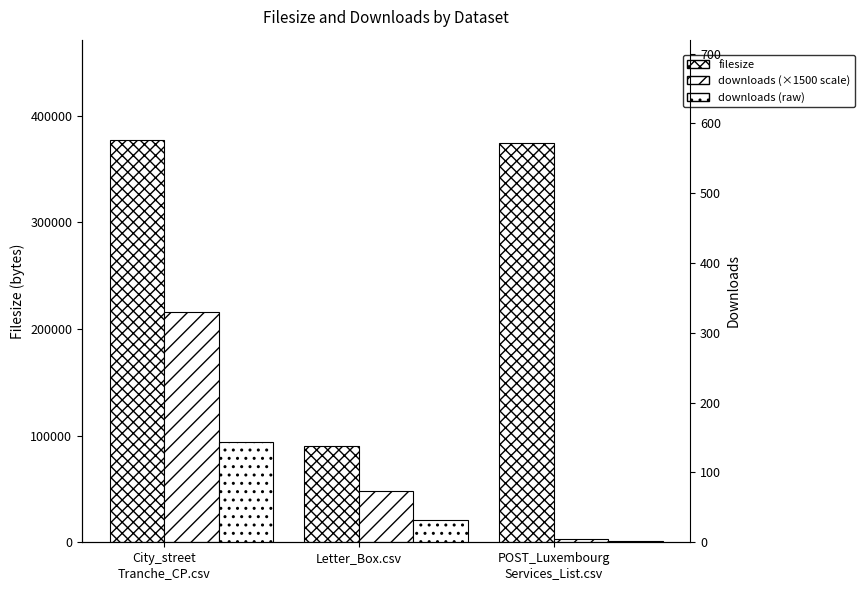

List the labels in order of downloads value, largest first.

City_street
Tranche_CP.csv, Letter_Box.csv, POST_Luxembourg
Services_List.csv